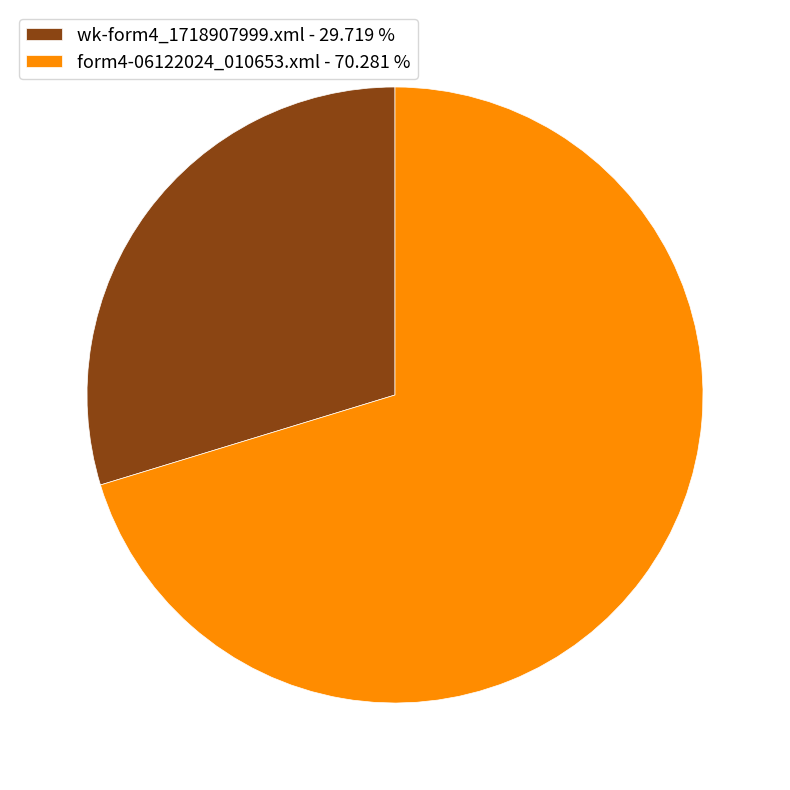

Between wk-form4_1718907999.xml - 29.719 % and form4-06122024_010653.xml - 70.281 %, which is larger?

form4-06122024_010653.xml - 70.281 %